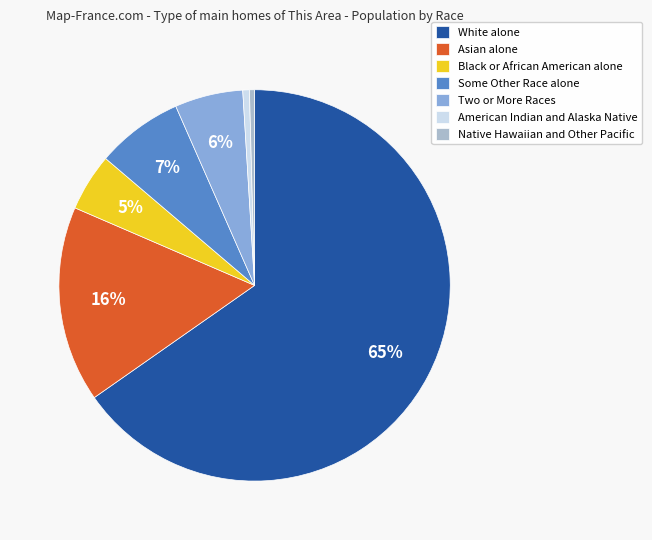

Count the number of slices in the pie.

7